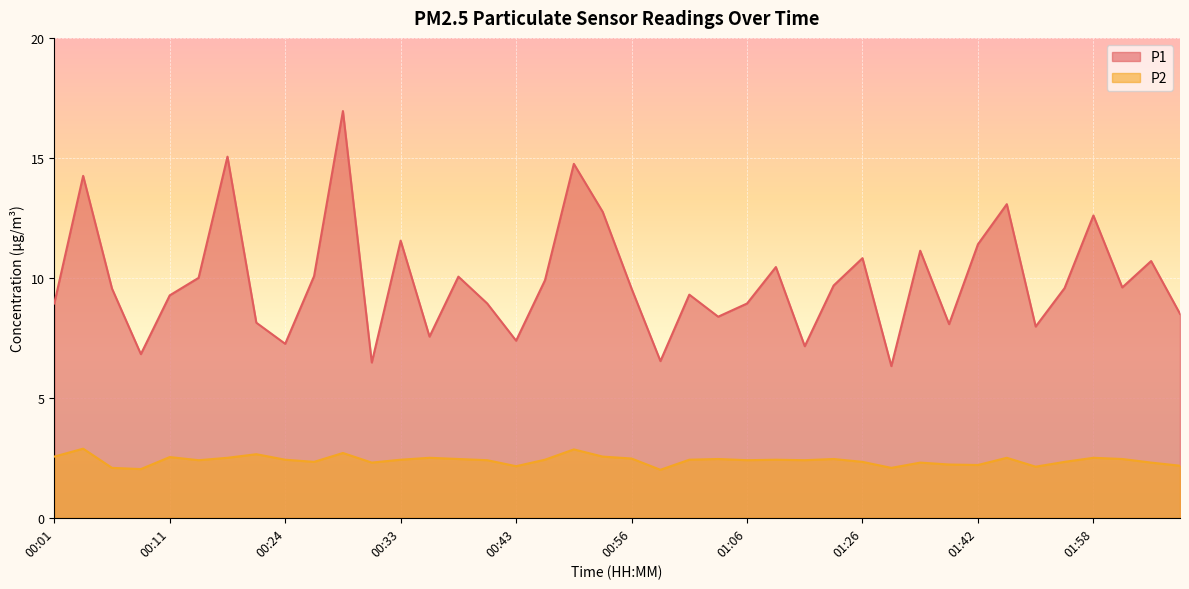

What value does the P1 series have at 00:26?

10.1